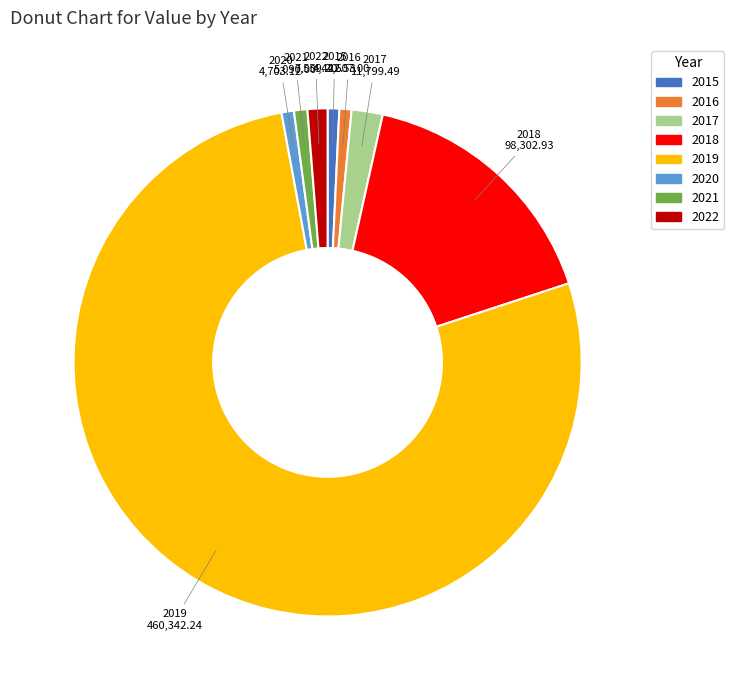

Which slice is the largest?

2019